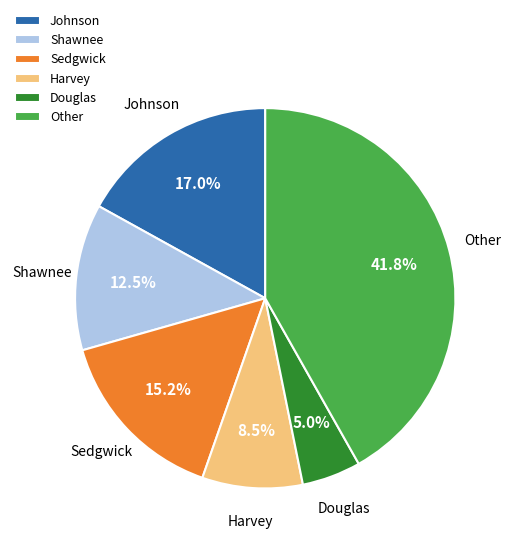

Does Other account for over 50% of the chart?

No